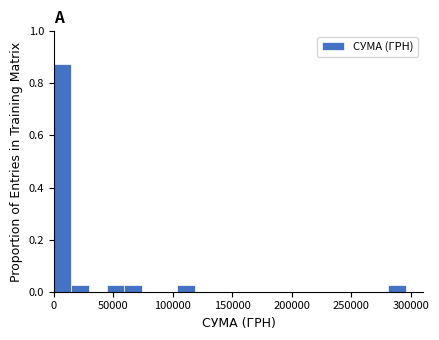

Read against the x-axis, roughly where is the centre of the tallest bar?

5000